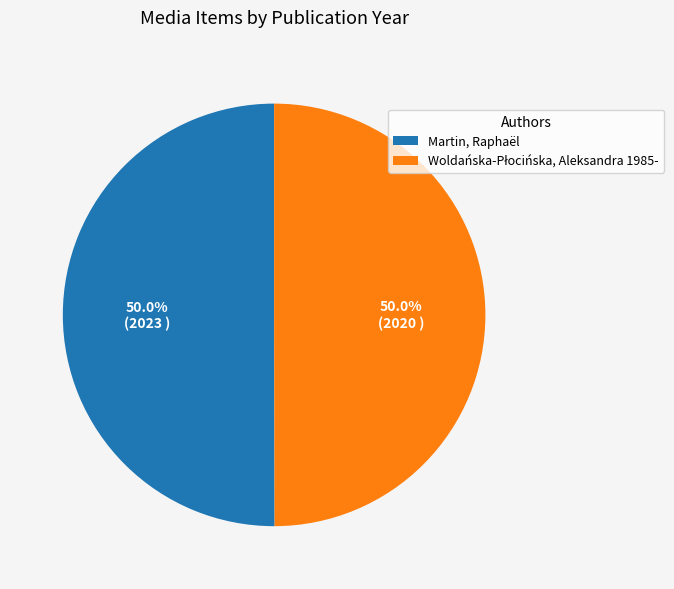

How much of the chart is everything except Martin, Raphaël?

50.0%